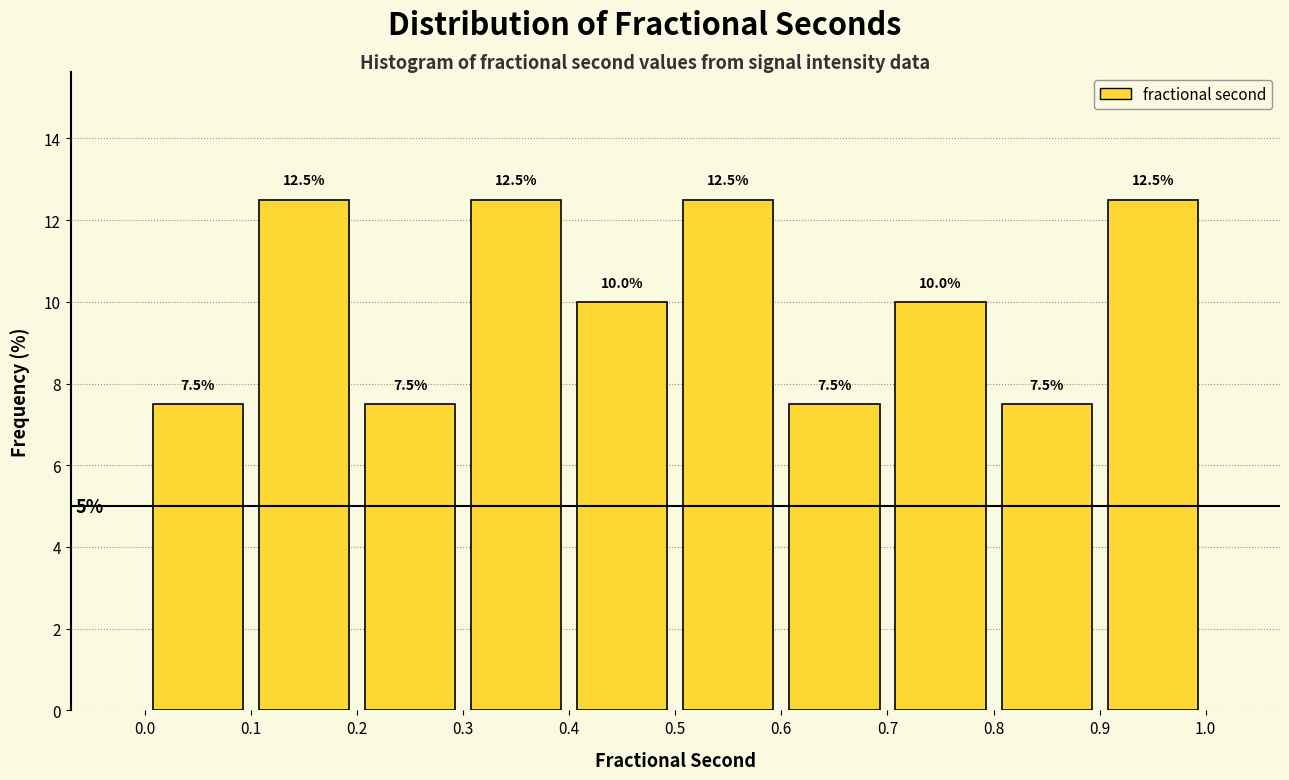

Reading left to right, transcribe this chart: for each bar, give the range it covers on the x-axis and its height.

0.0 to 0.1: 7.5
0.1 to 0.2: 12.5
0.2 to 0.3: 7.5
0.3 to 0.4: 12.5
0.4 to 0.5: 10.0
0.5 to 0.6: 12.5
0.6 to 0.7: 7.5
0.7 to 0.8: 10.0
0.8 to 0.9: 7.5
0.9 to 1.0: 12.5